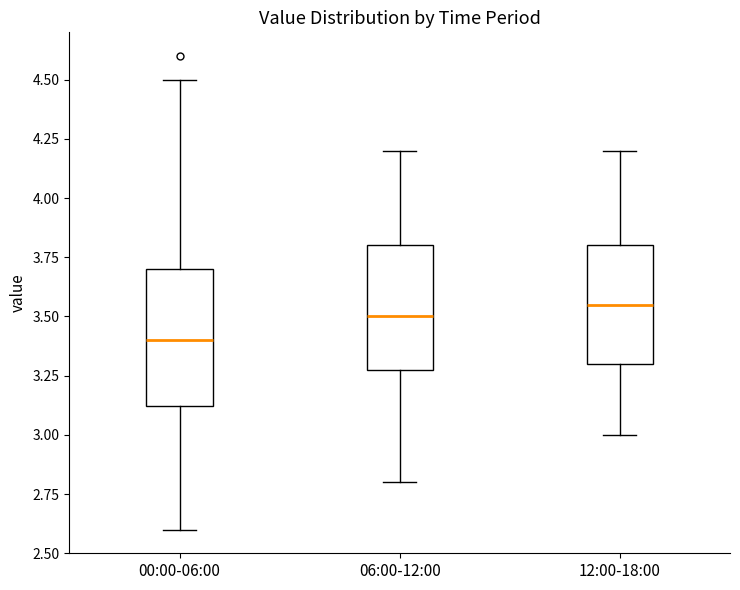

Reading left to right, read every box against the y-axis: the position of its median line, the range the box covers, and the ends of its whiskers. The values are not printed on the chart, so give them approximately, as read against the axis.

00:00-06:00: median 3.40, box 3.10 to 3.70, whiskers 2.60 to 4.50
06:00-12:00: median 3.50, box 3.30 to 3.80, whiskers 2.80 to 4.20
12:00-18:00: median 3.55, box 3.30 to 3.80, whiskers 3.00 to 4.20